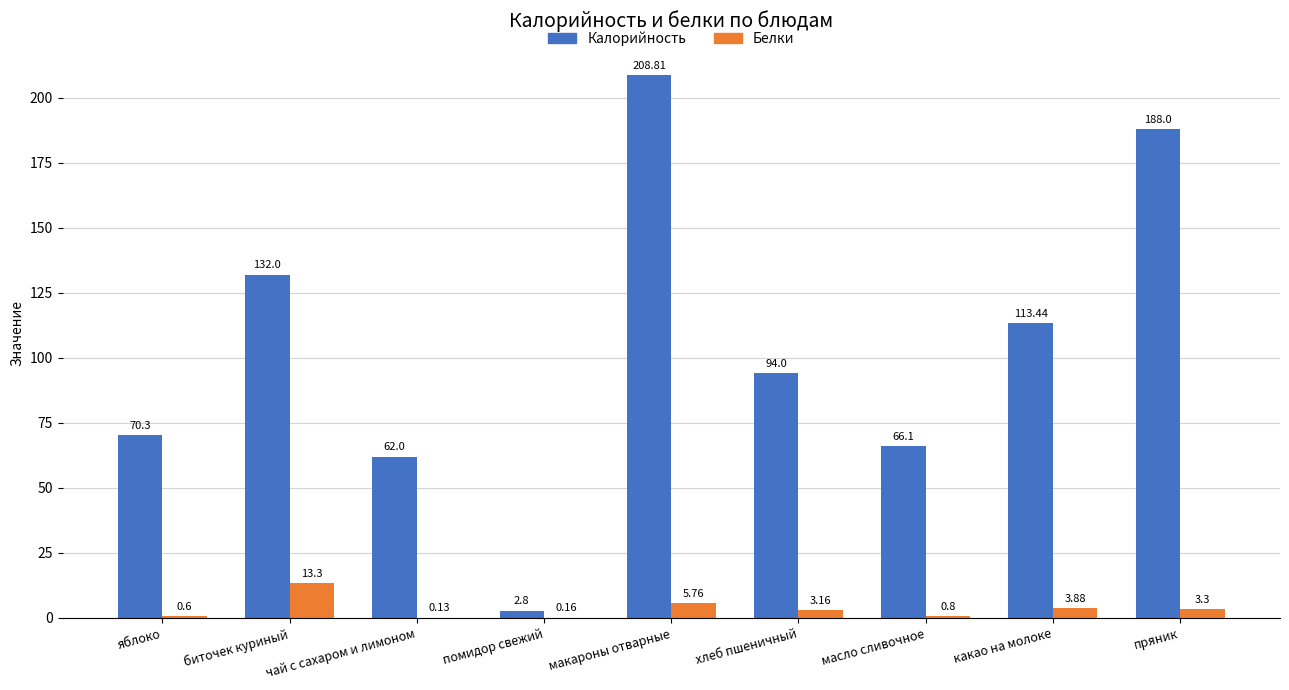

Which series changed the most between яблоко and масло сливочное?

Калорийность